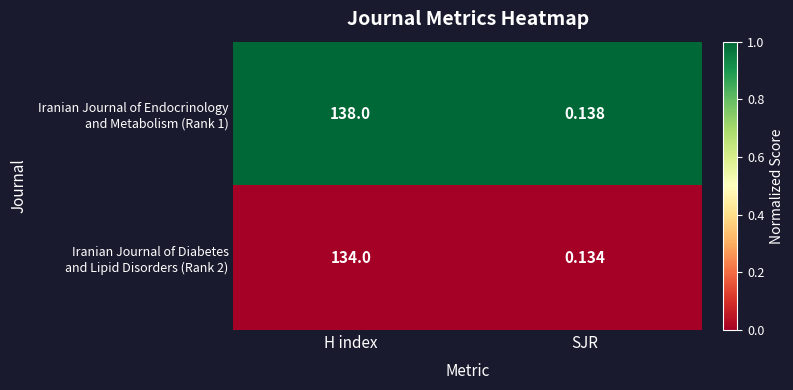

Which label corresponds to the smallest value in the chart?

SJR